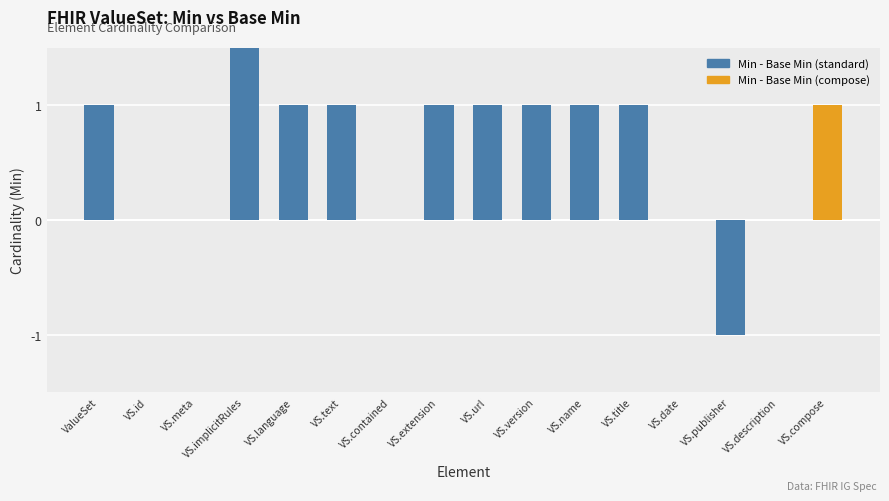

How many values exceed 1?

1